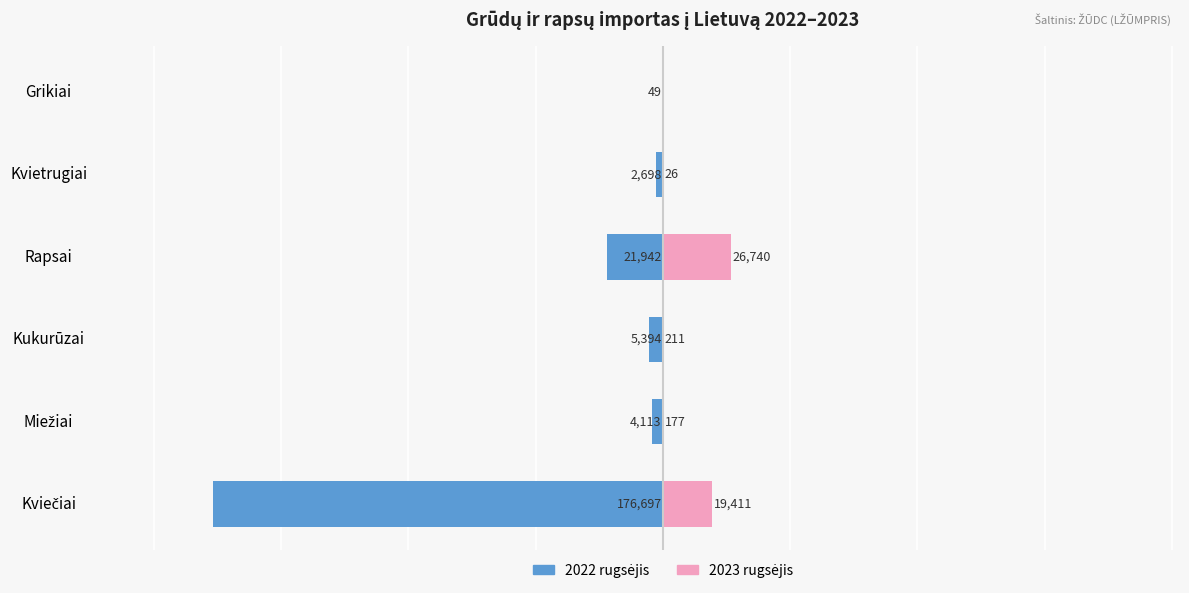

Which series has the widest spread of values?

2022 rugsėjis